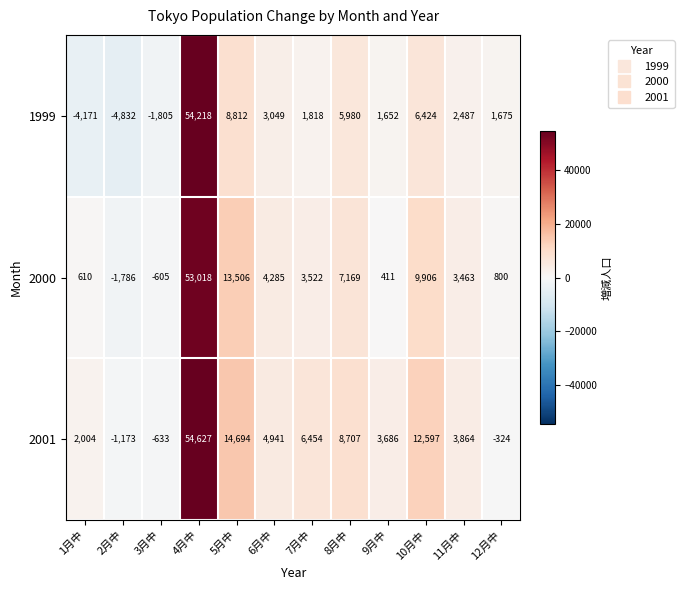

Which series changed the most between 5月中 and 10月中?

2000